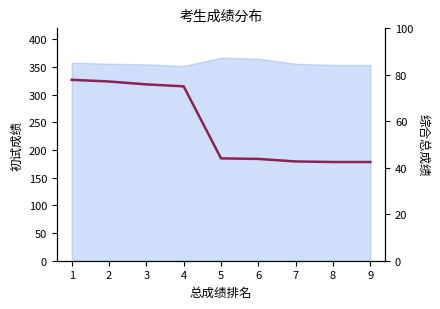

Reading left to right, list all the values displayed in this chart.

77.8	77.1	75.9	75.0	44.0	43.8	42.7	42.5	42.5